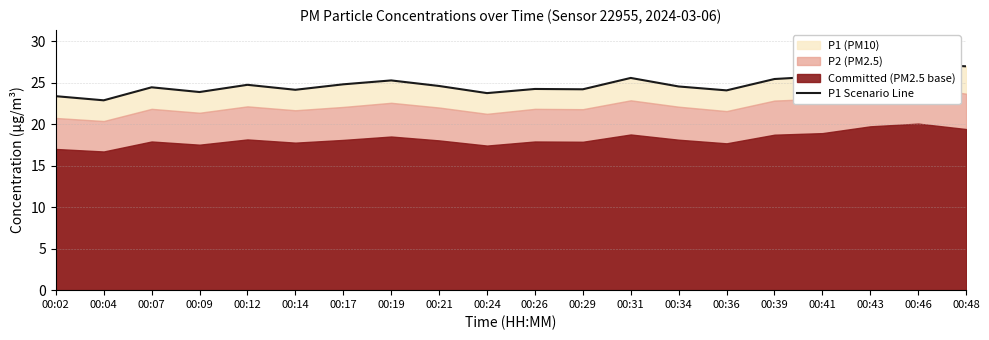

Is it true that the value at 00:43 is 26.9?

True